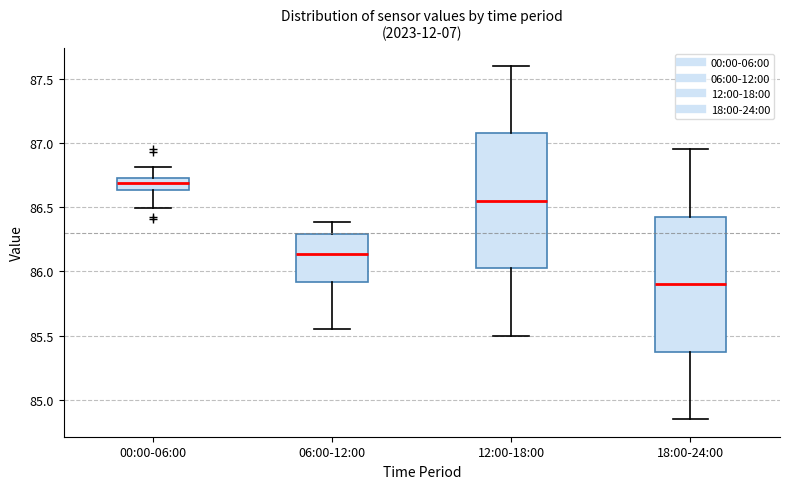

Which box has the highest median line?

00:00-06:00